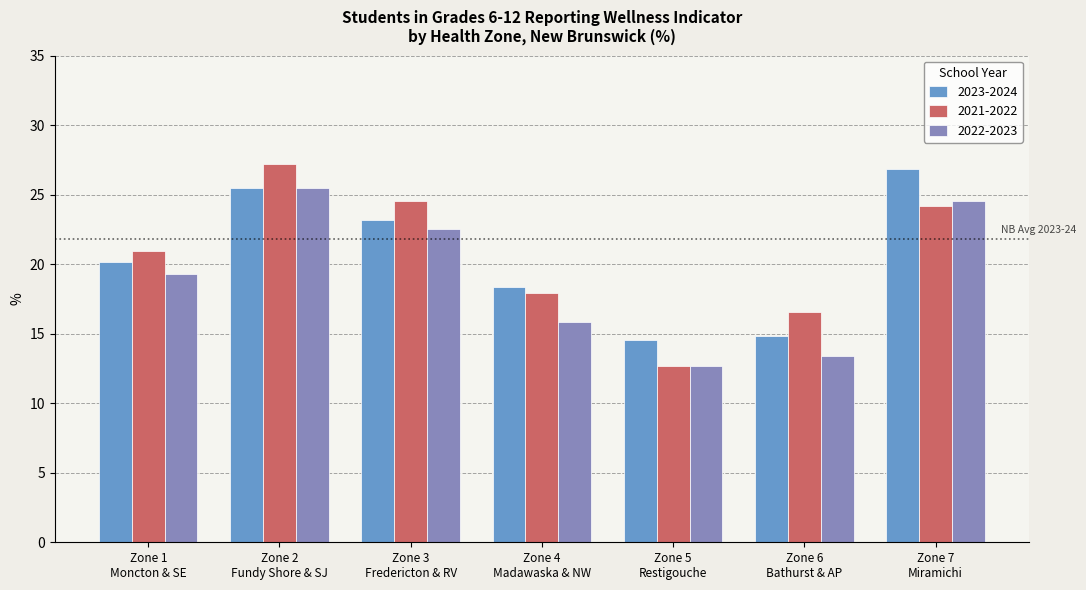

What is the average value of the 2022-2023 series?

19.1